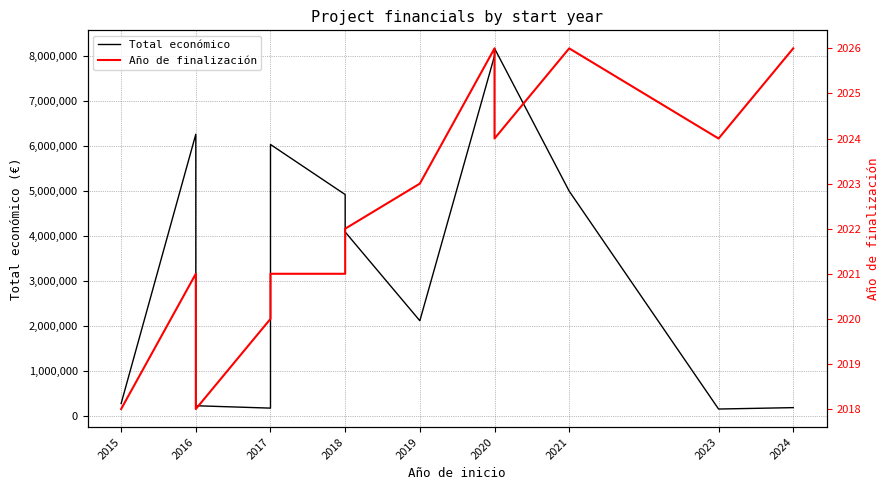

What is the value of the Año de finalización point at the 8th from the left?

2023